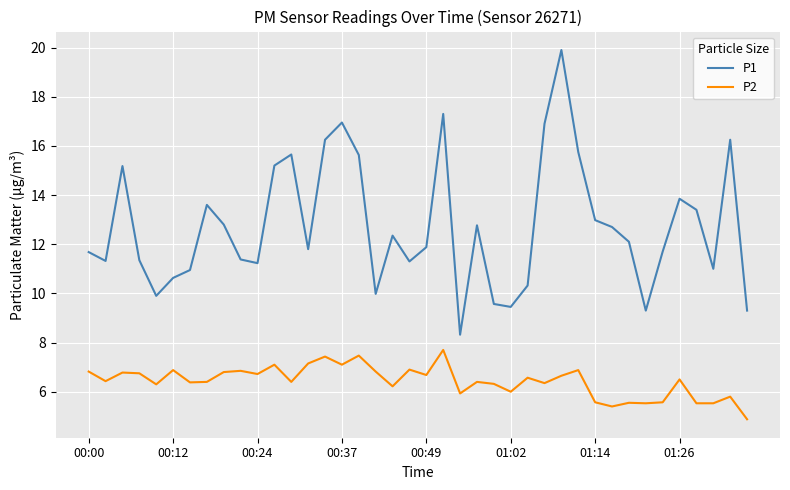

What is the highest value of the P1 series?

19.9